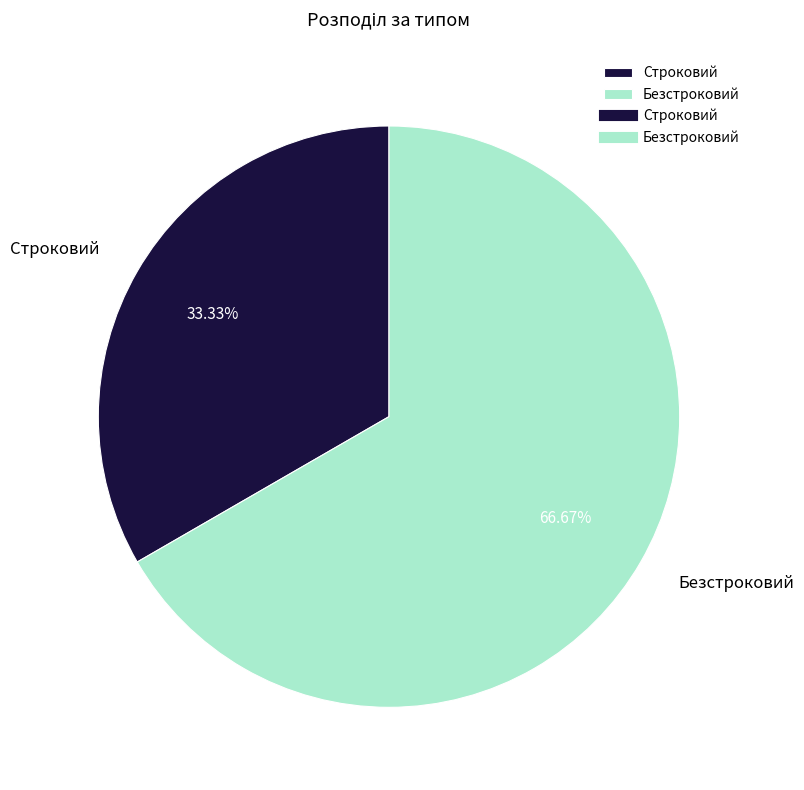

What percentage is the Строковий slice, to the nearest percent?

33%